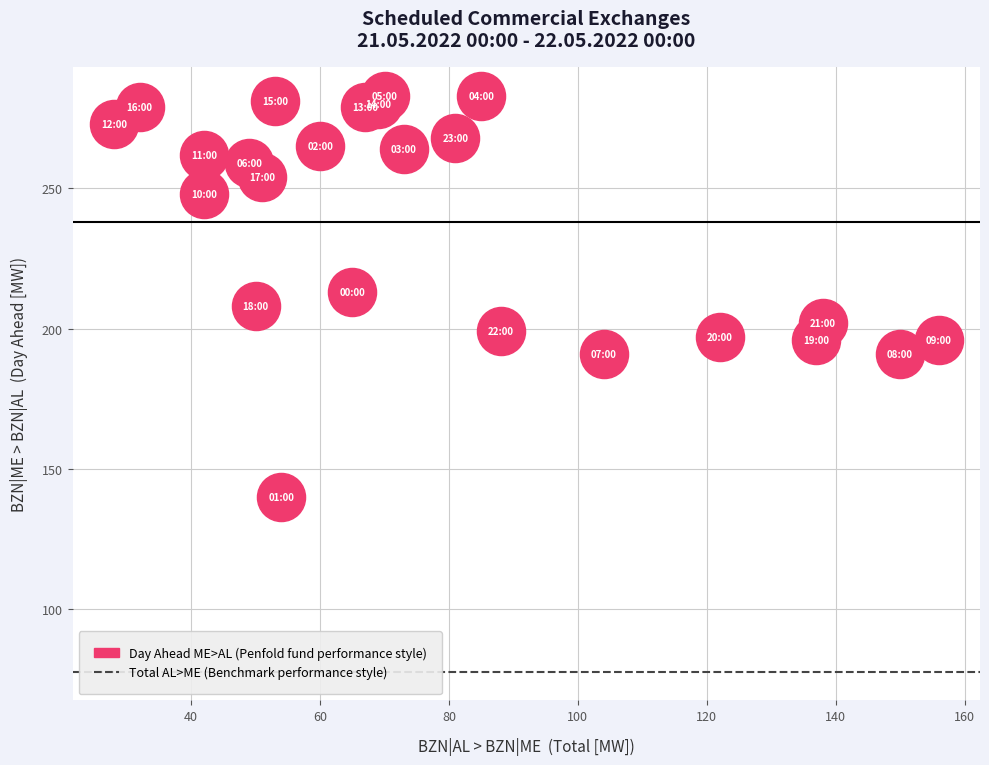

What is the range of X values (max minus min)?

128